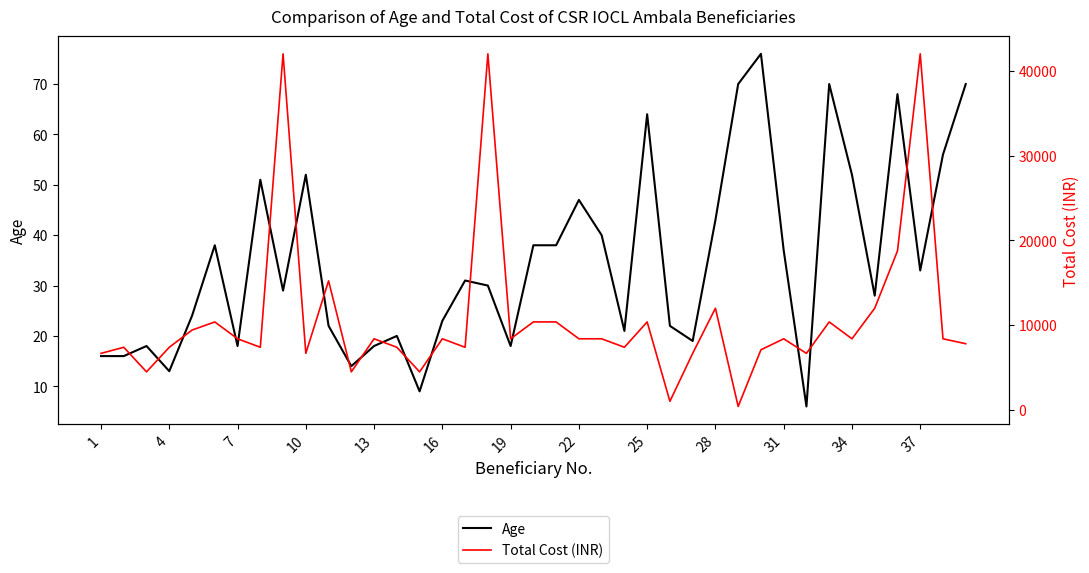

The value of Age at 37 is 58. True or false?

False